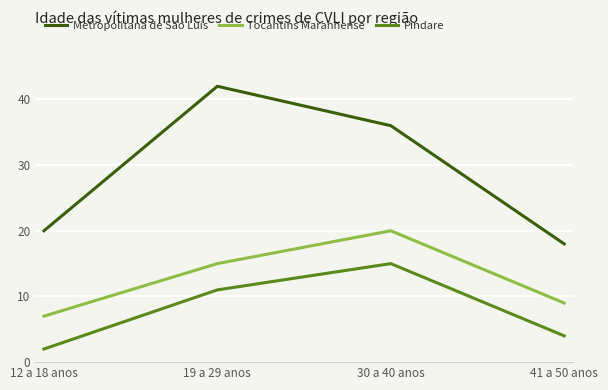

What is the total value across all series at 19 a 29 anos?

68